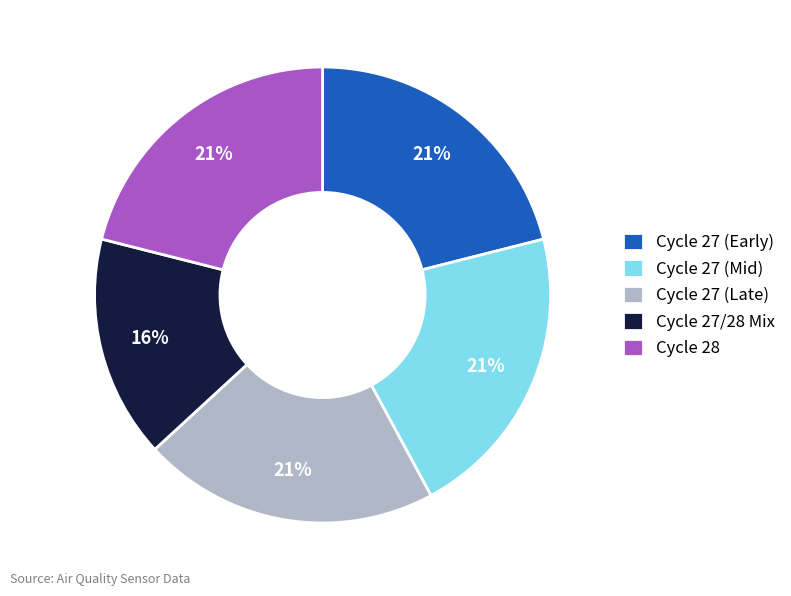

Is the sum of Cycle 27 (Late) and Cycle 27/28 Mix greater than half?

No